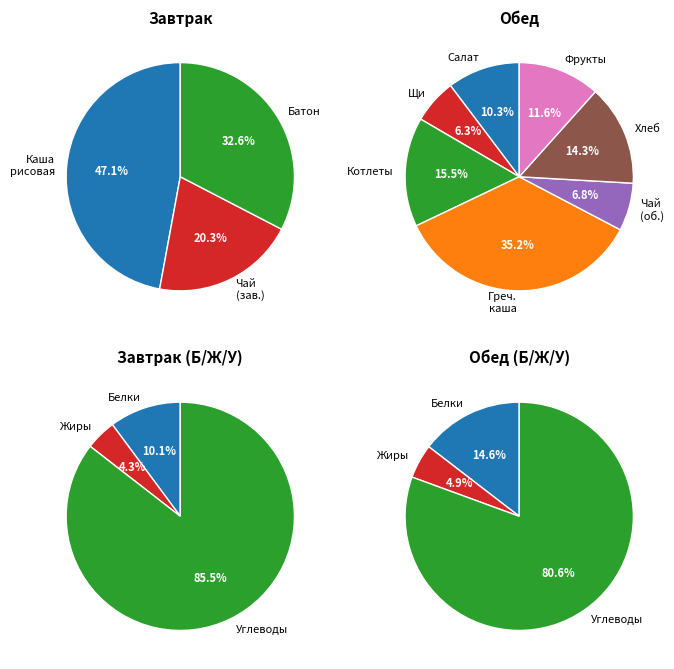

What is the largest slice in the pie chart?

Каша гречневая рассыпчатая